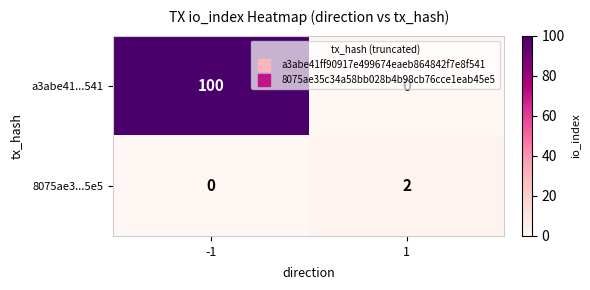

What is the total value across all series at 1?

2